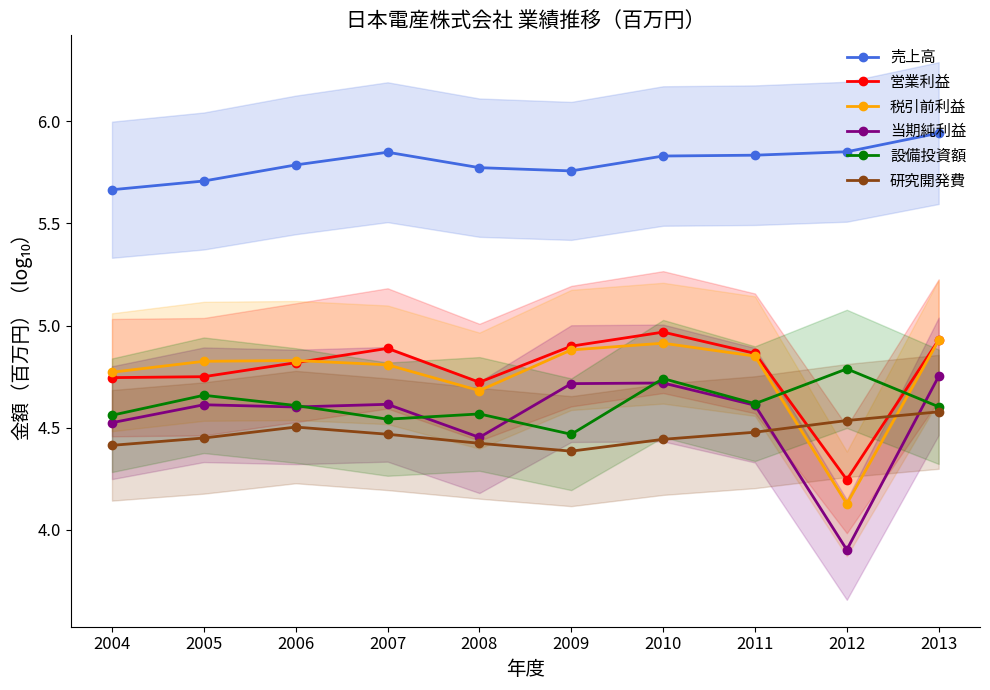

What is the total value across all series at 2004?

28.7